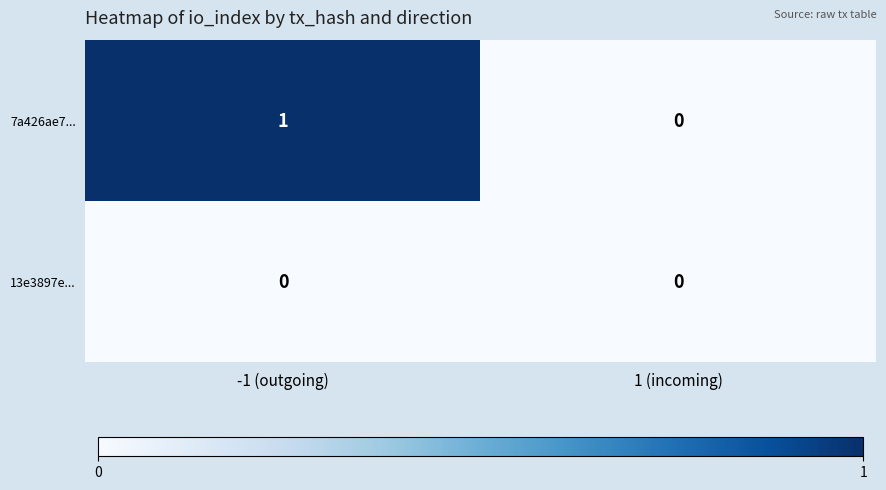

List the series in order of their peak value, lowest first.

13e3897e..., 7a426ae7...